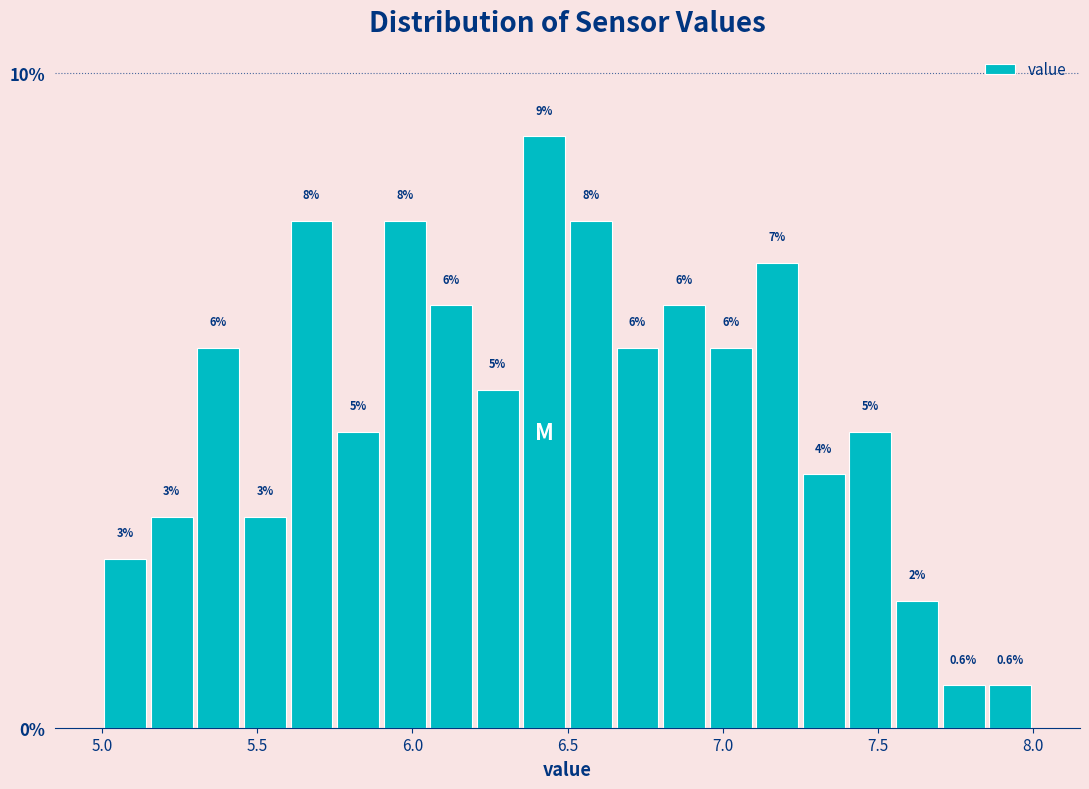

Around what value on the x-axis is the tallest bar? Give the approximate position of its centre, as read against the axis.

6.45